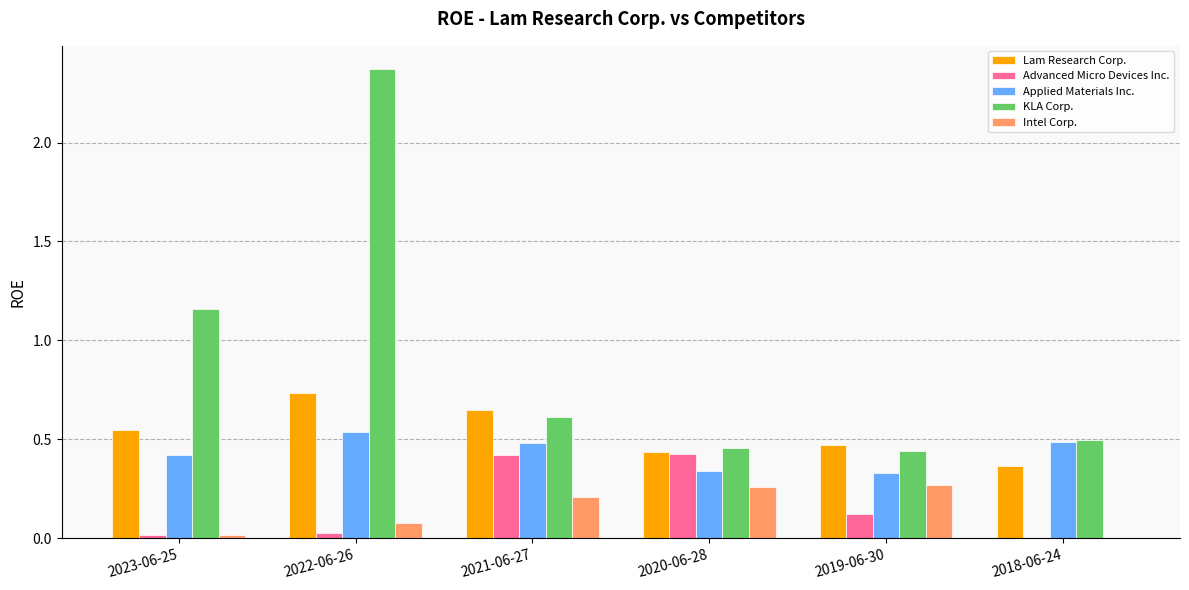

What are all the series names shown in the legend?

Lam Research Corp., Advanced Micro Devices Inc., Applied Materials Inc., KLA Corp., Intel Corp.